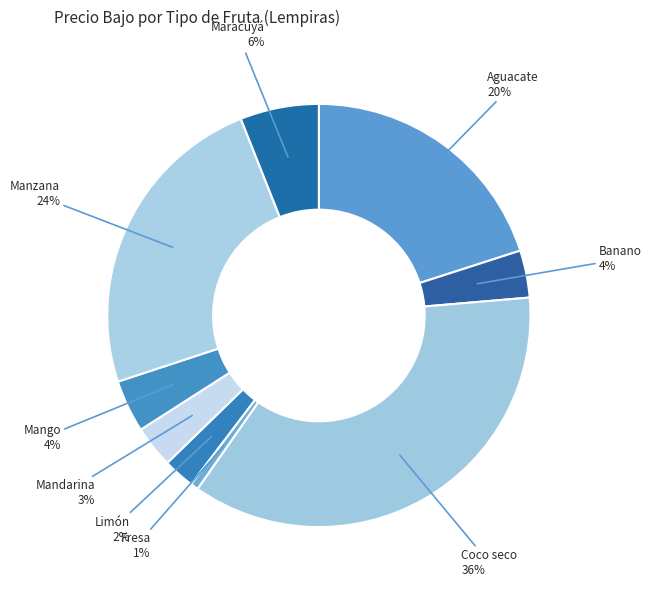

Is there any slice that represents more than half of the pie?

No